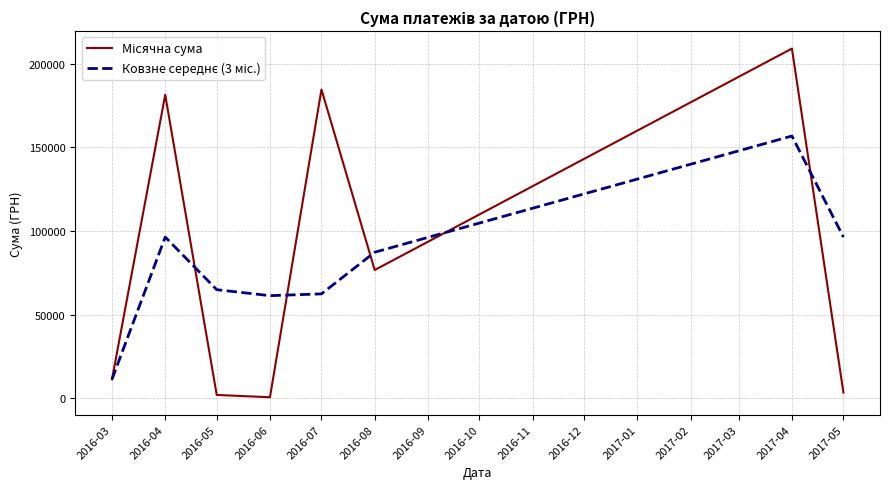

What is the greatest value displayed?

208966.6